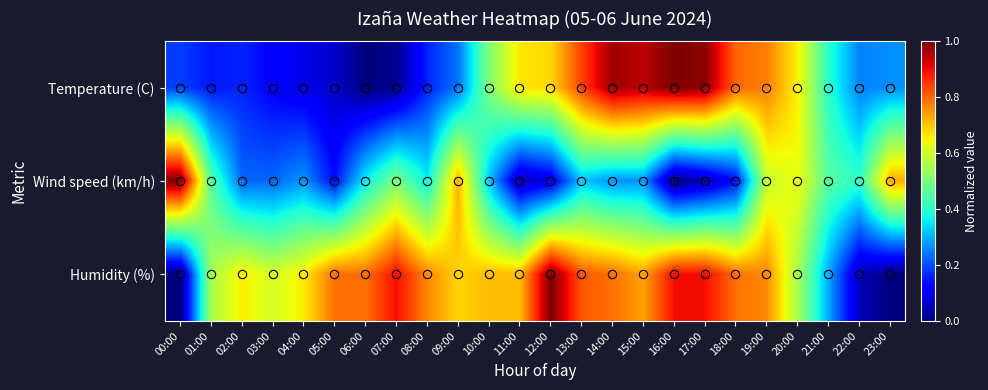

Which series has the largest total across all categories?

Humidity (%)